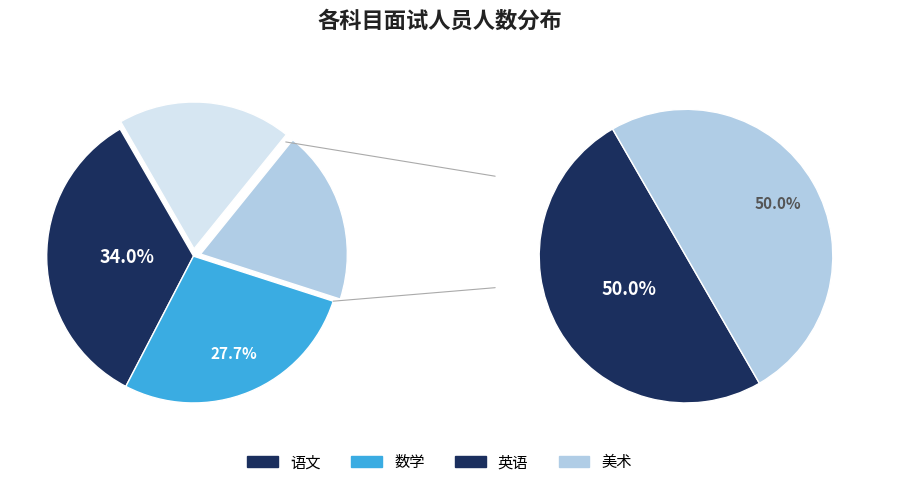

Is there a majority slice in this chart?

No